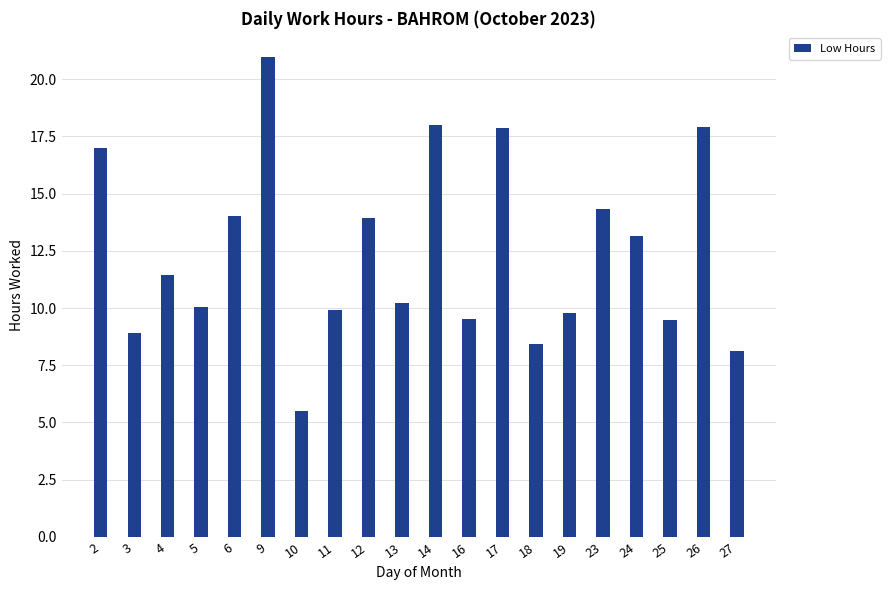

At which category does the chart reach its minimum across all series?

10